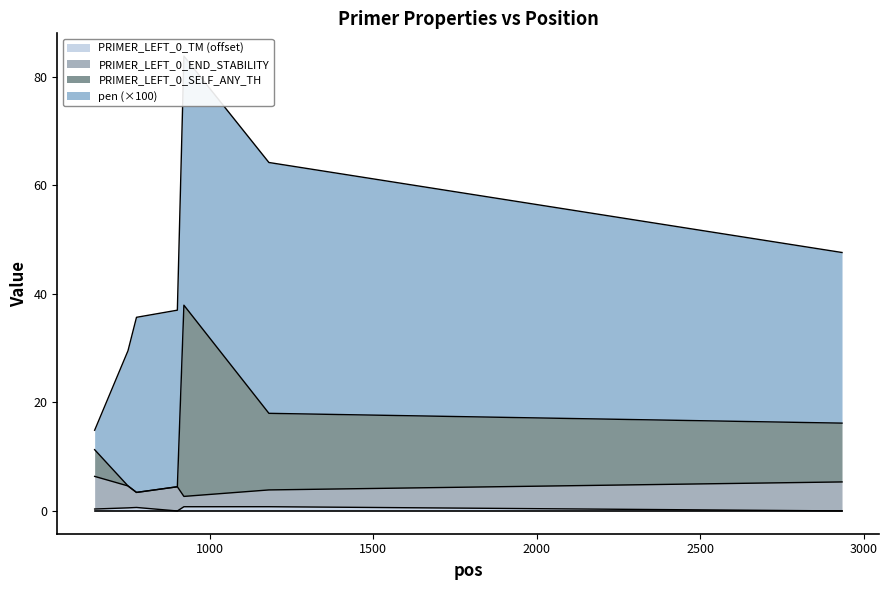

True or false: PRIMER_LEFT_0_TM has more than 0 points higher than both neighbors.

True